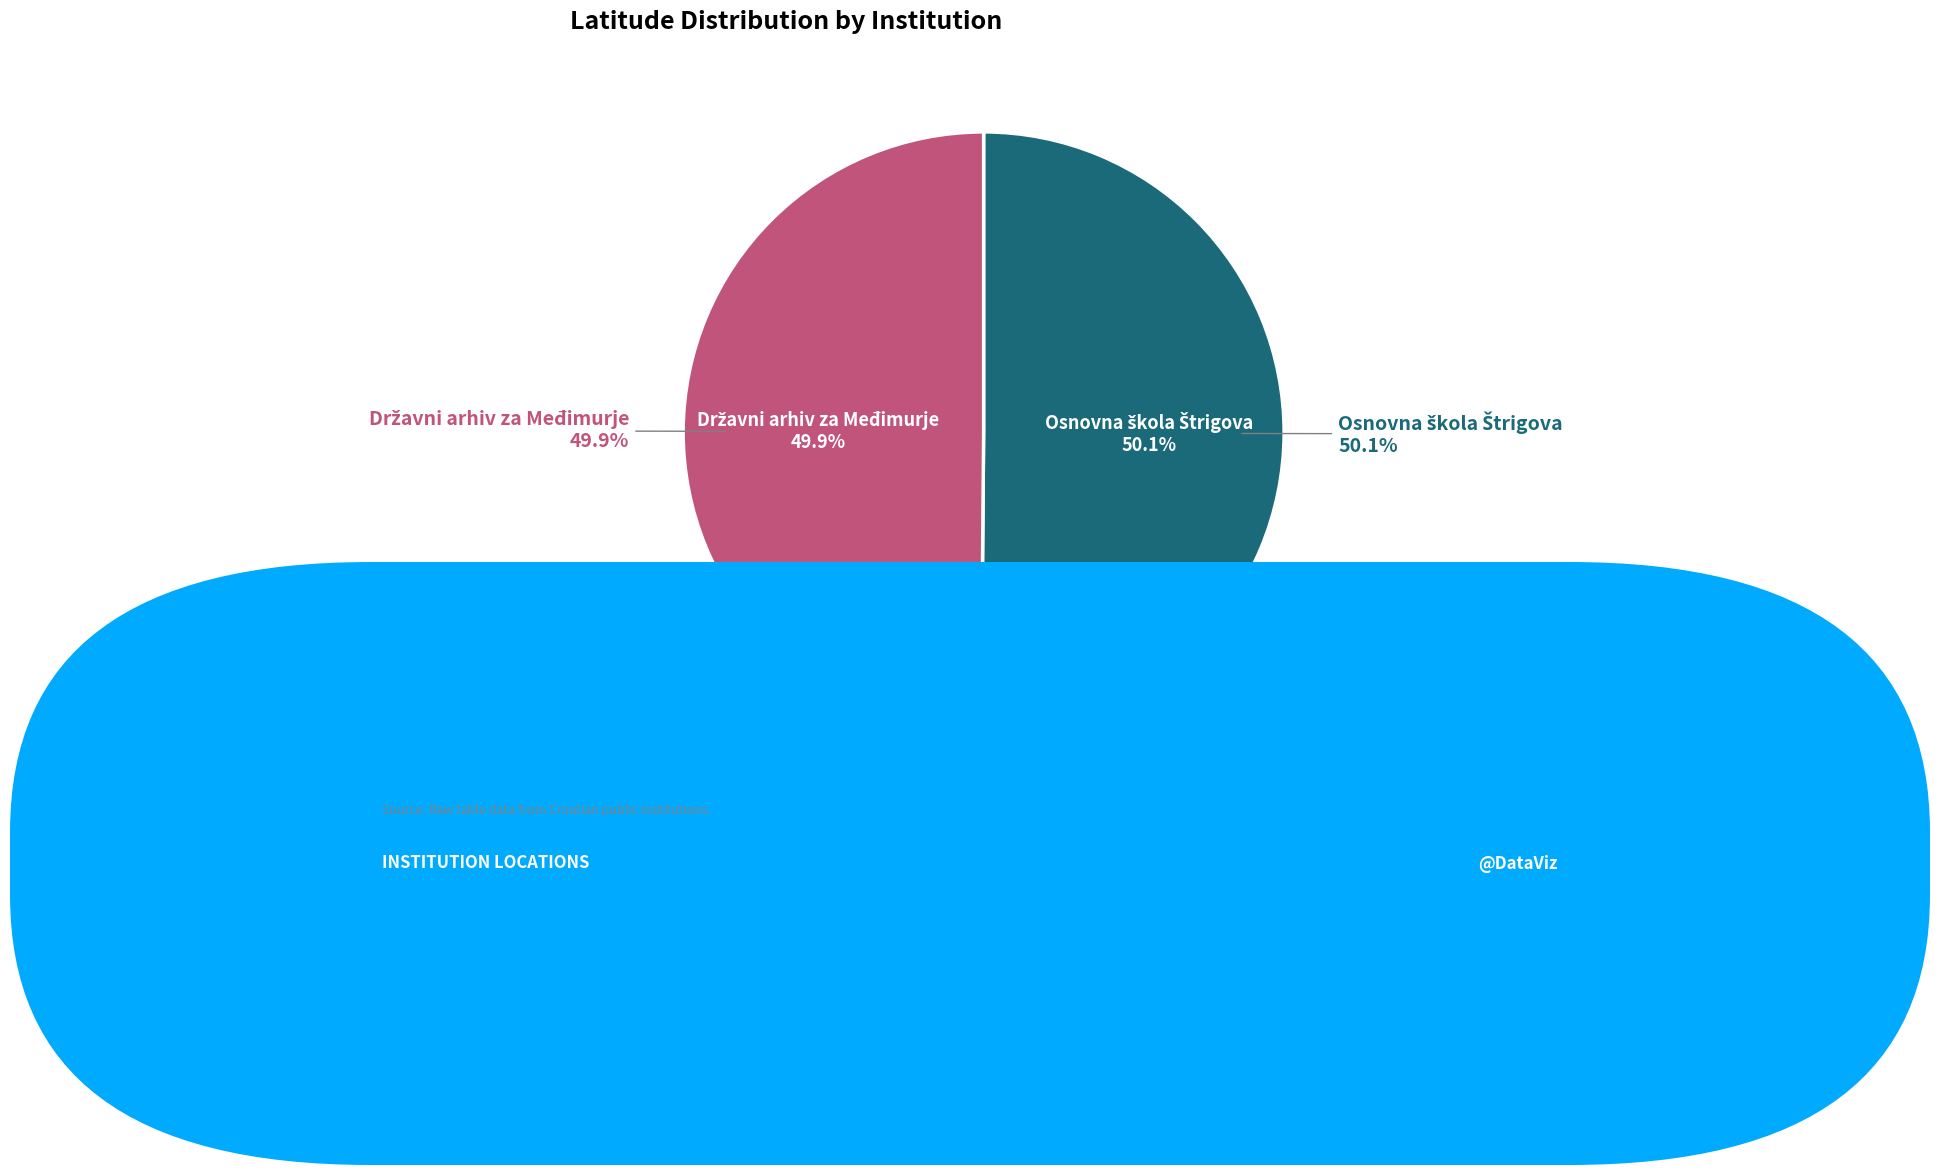

Which slice represents more than half of the pie?

Osnovna škola Štrigova